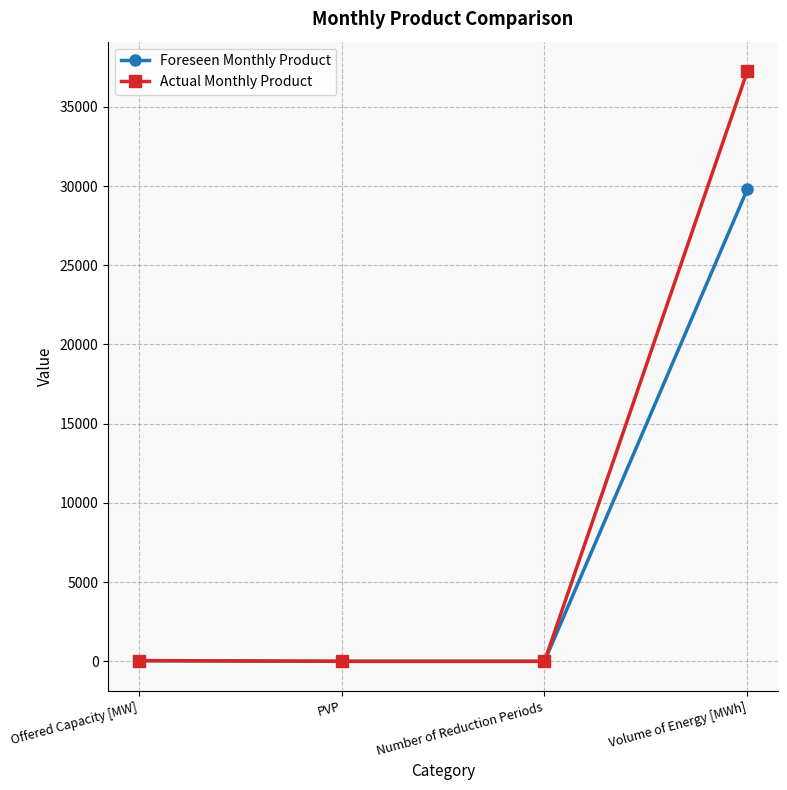

At which category is the sum across all series the highest?

Volume of Energy [MWh]